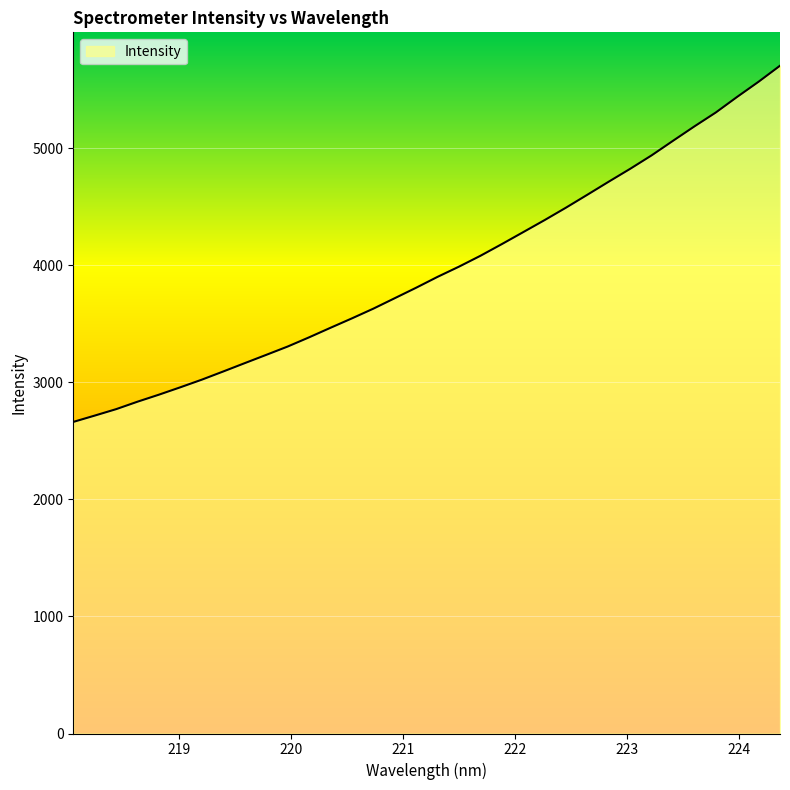

Does the chart have visible grid lines?

Yes